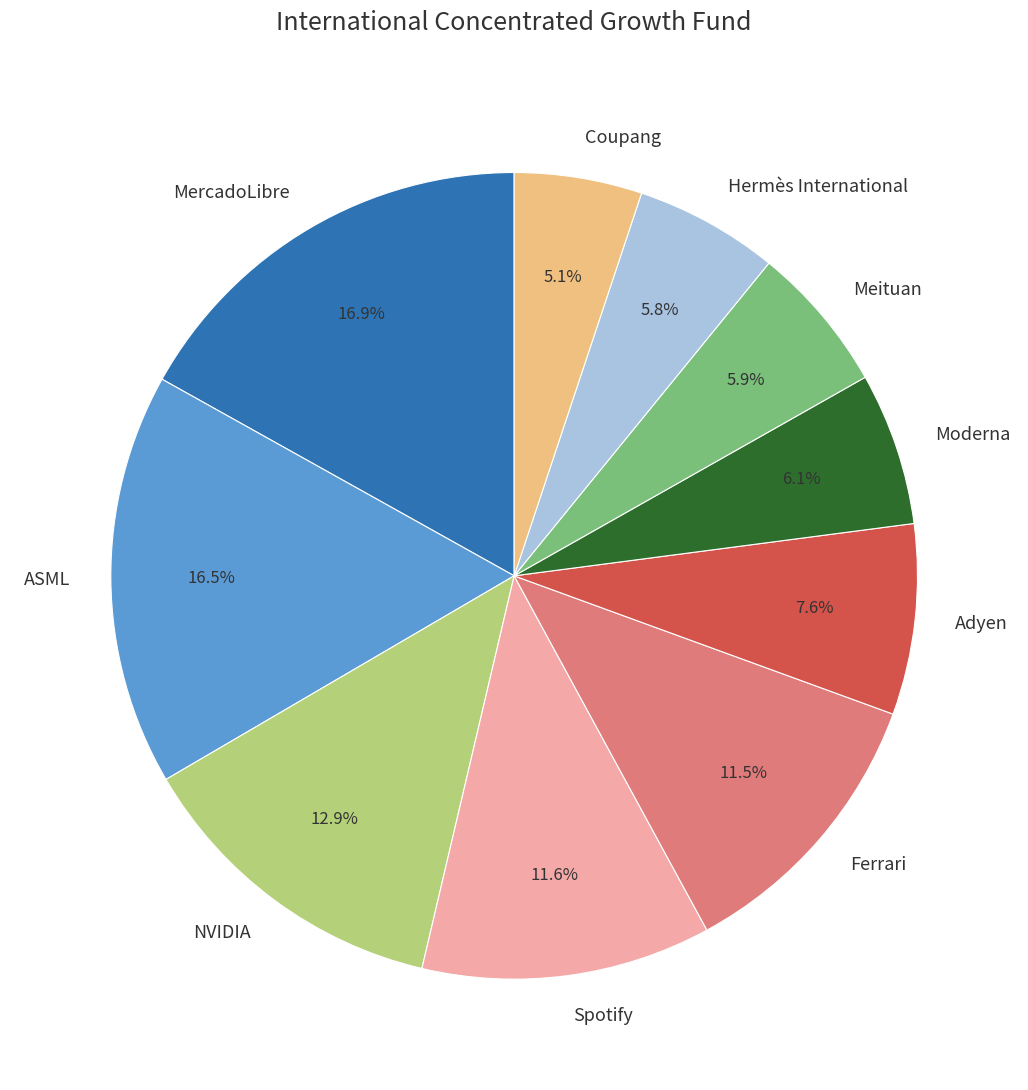

Does Adyen account for over 50% of the chart?

No